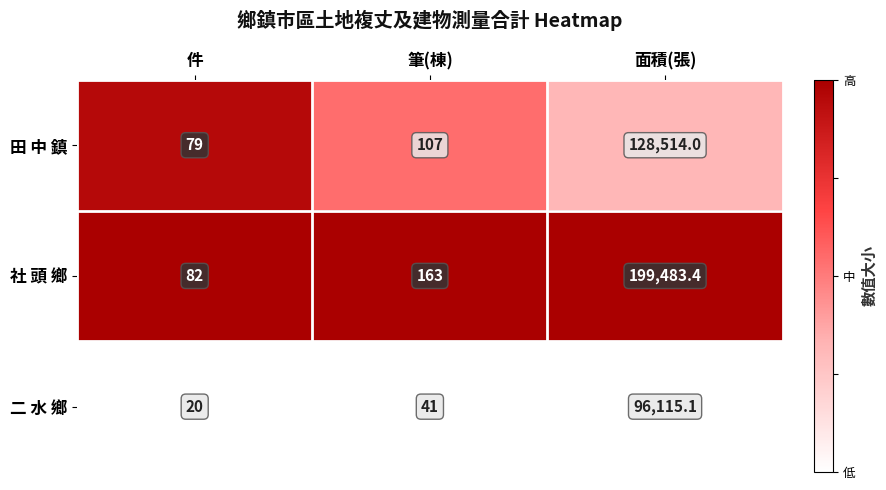

At which category is the sum across all series the highest?

面積(張)